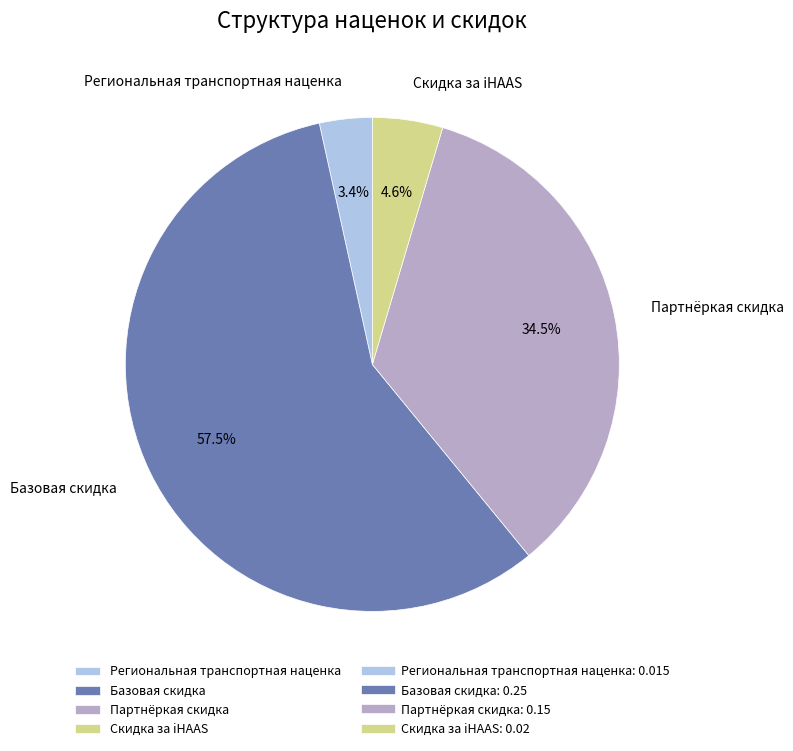

To the nearest percent, what is the difference between the Региональная транспортная наценка and Базовая скидка slice percentages?

54%